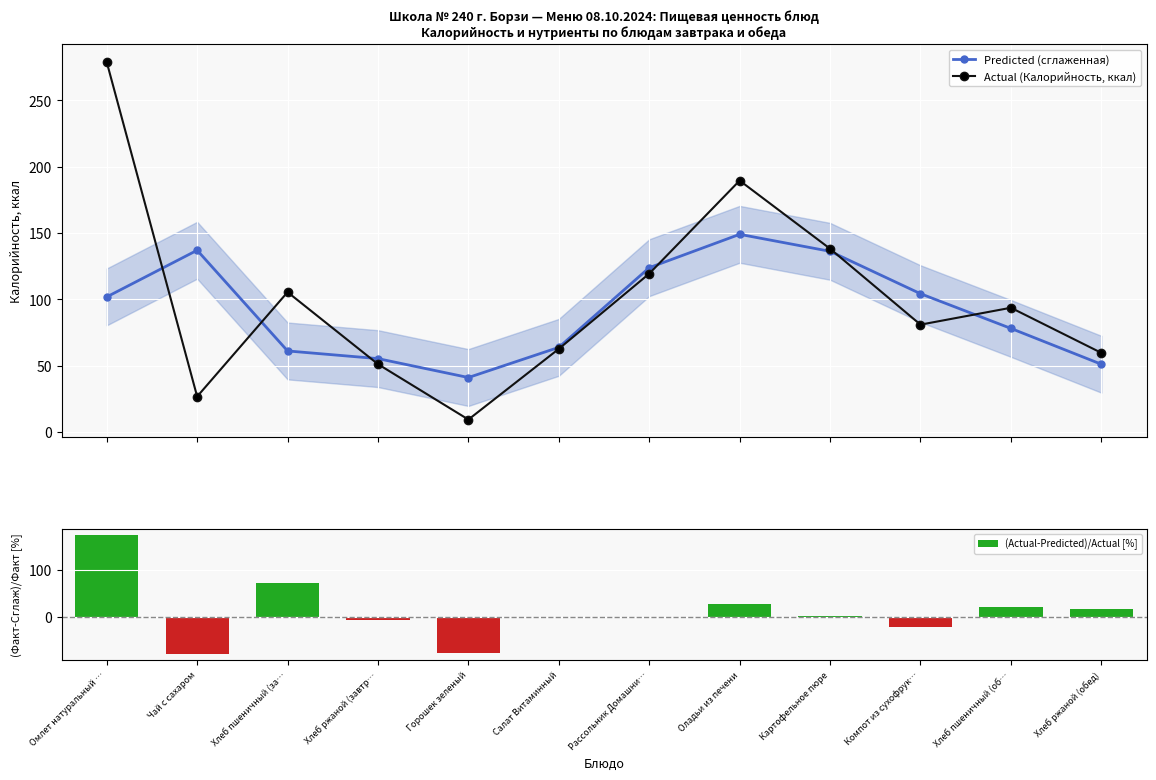

Between Омлет натуральный … and Хлеб ржаной (завтр…, which series saw the biggest shift?

Actual (Калорийность, ккал)